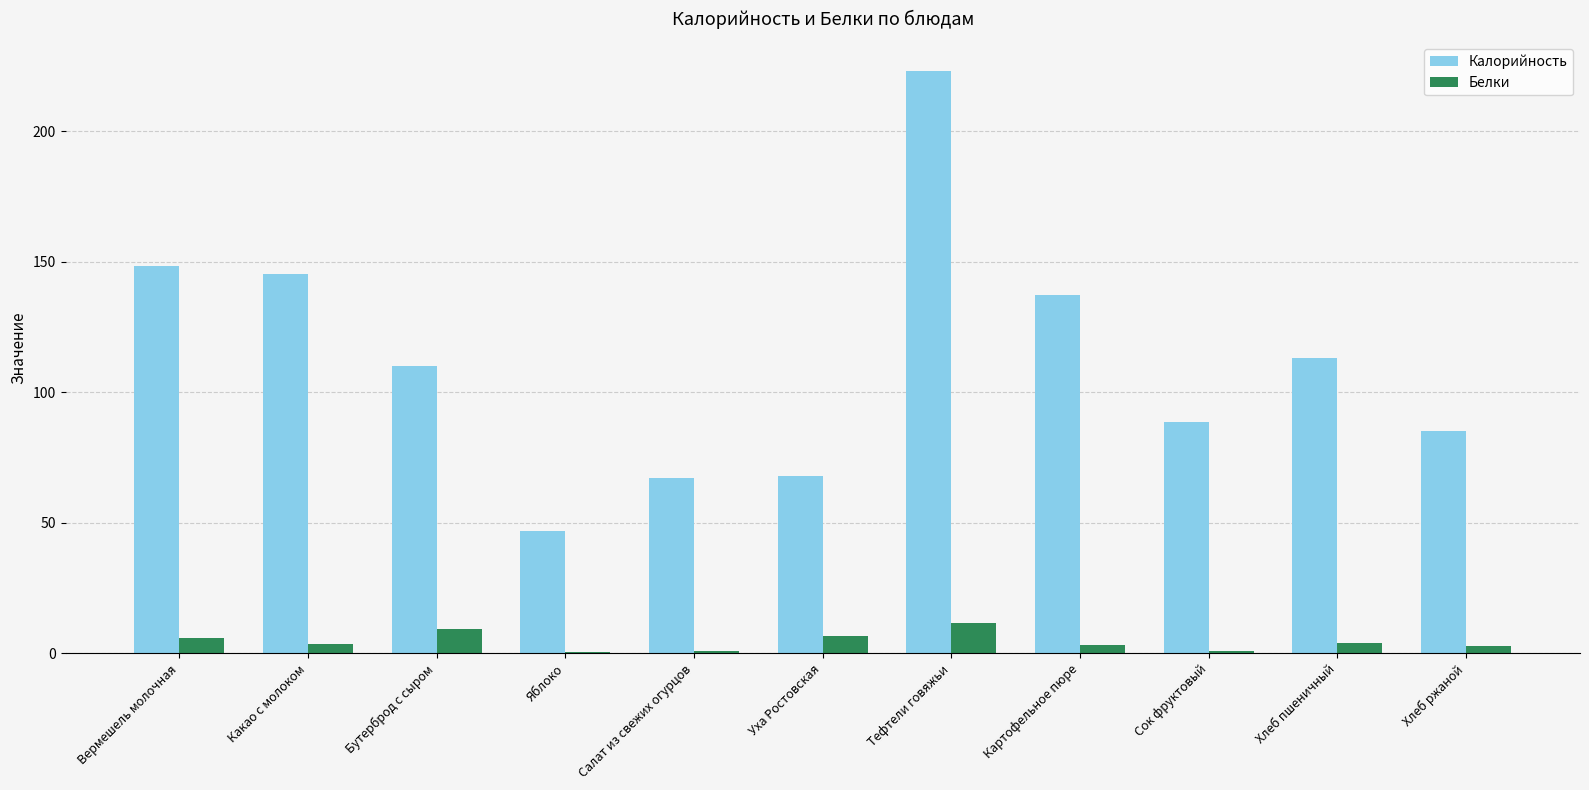

The value of Белки at Уха Ростовская is 6.6. True or false?

True